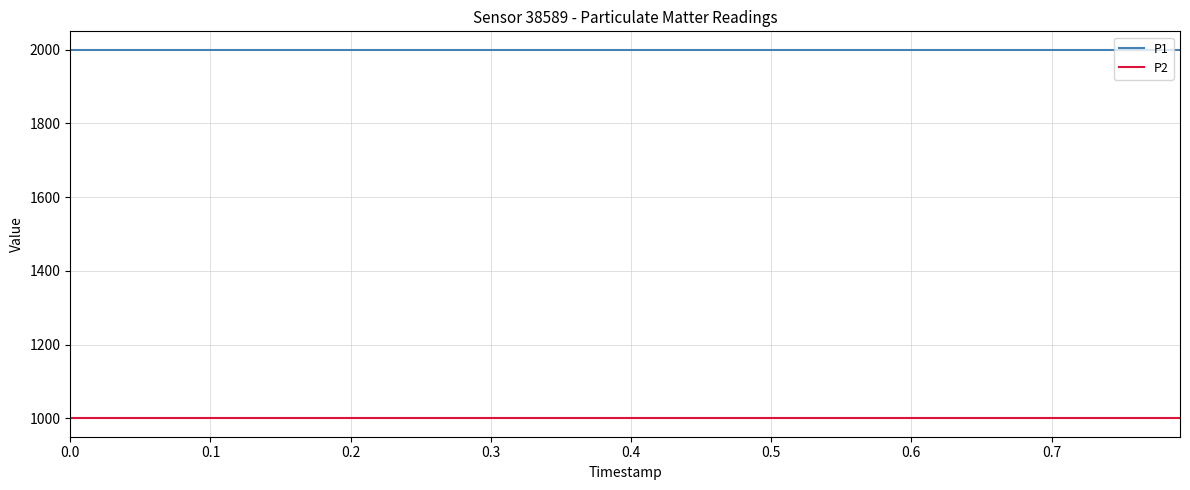

List the series in order of their overall mean, lowest first.

P2, P1